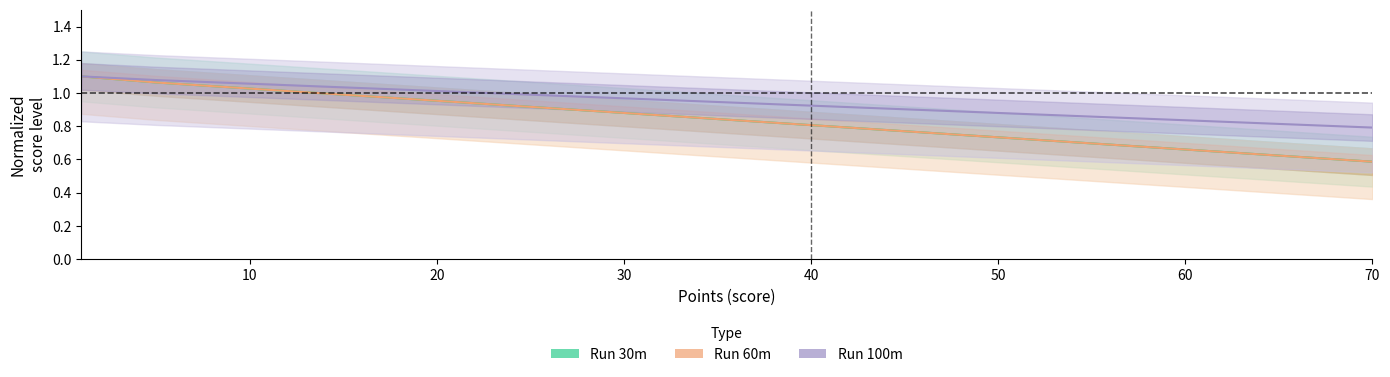

Reading right to left, what are all the values shown in this chart?

Run 30m: 0.6	0.6	0.7	0.7	0.7	0.8	0.8	0.8	0.9	0.9	1.0	1.0	1.0	1.1	1.1
Run 60m: 0.6	0.6	0.7	0.7	0.7	0.8	0.8	0.8	0.9	0.9	1.0	1.0	1.0	1.1	1.1
Run 100m: 0.8	0.8	0.8	0.9	0.9	0.9	0.9	0.9	1.0	1.0	1.0	1.0	1.1	1.1	1.1